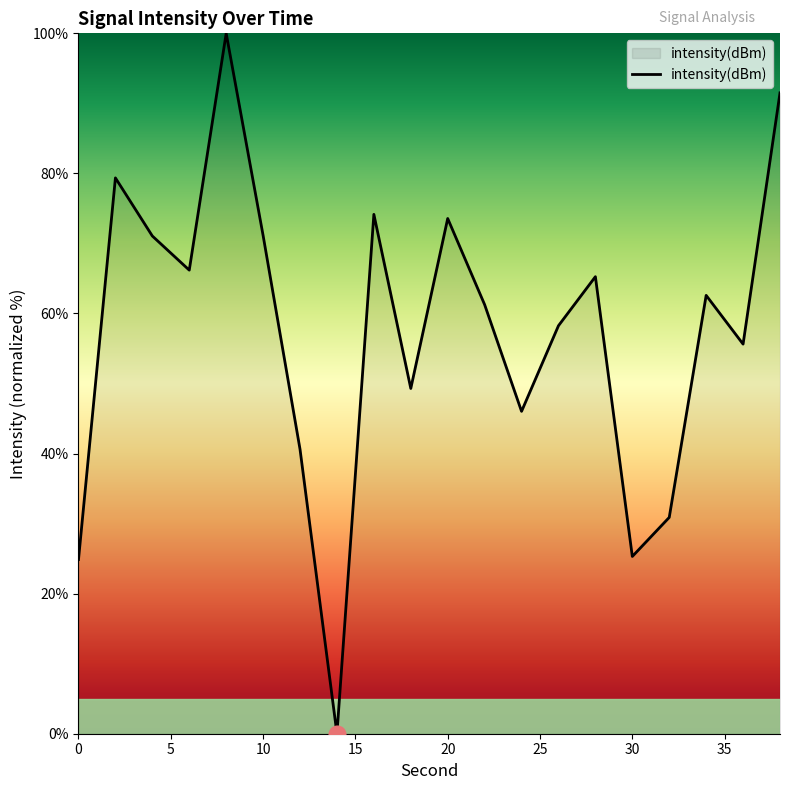

What is the maximum value shown in the chart?

100.0